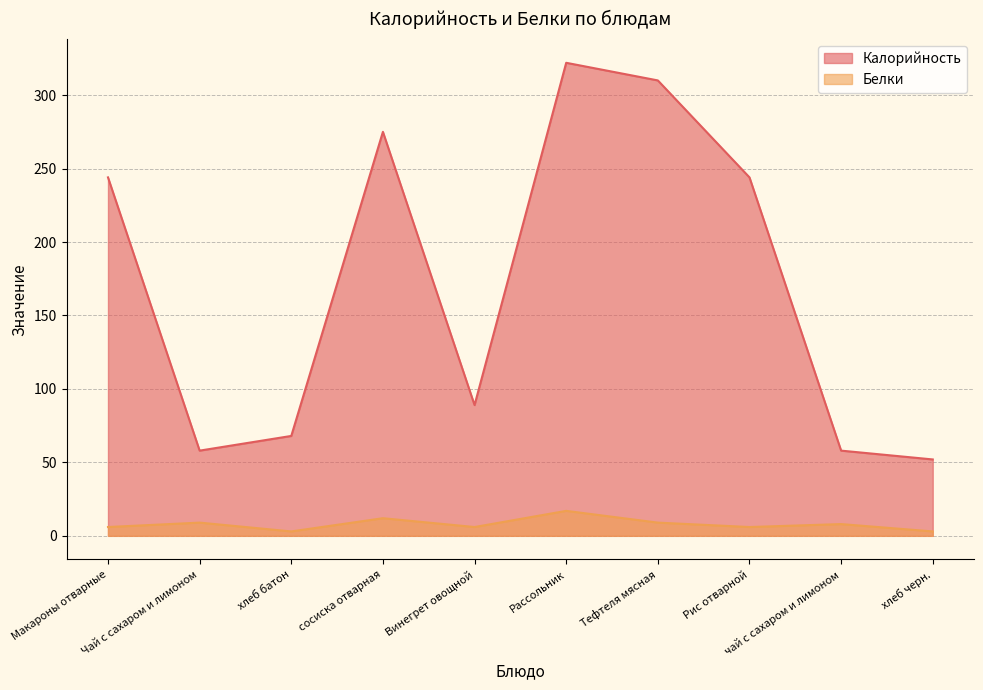

Read the Калорийность value at хлеб черн., to the nearest 5.

50